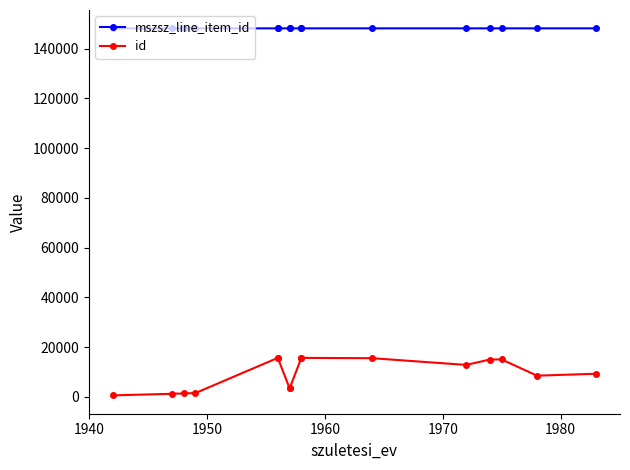

Which series has the largest range (max minus min)?

id